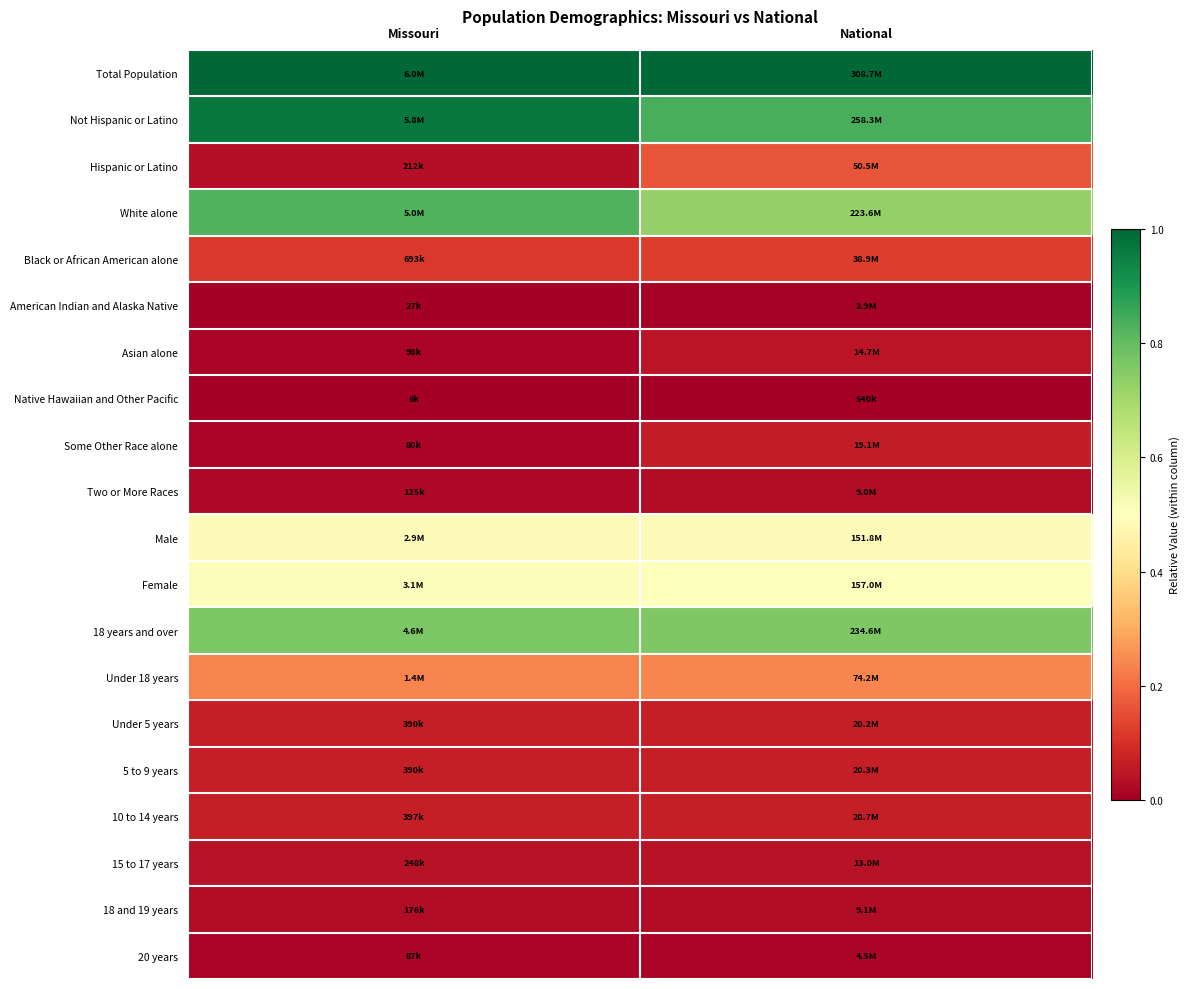

What is the total value across all series at Missouri?

5.3